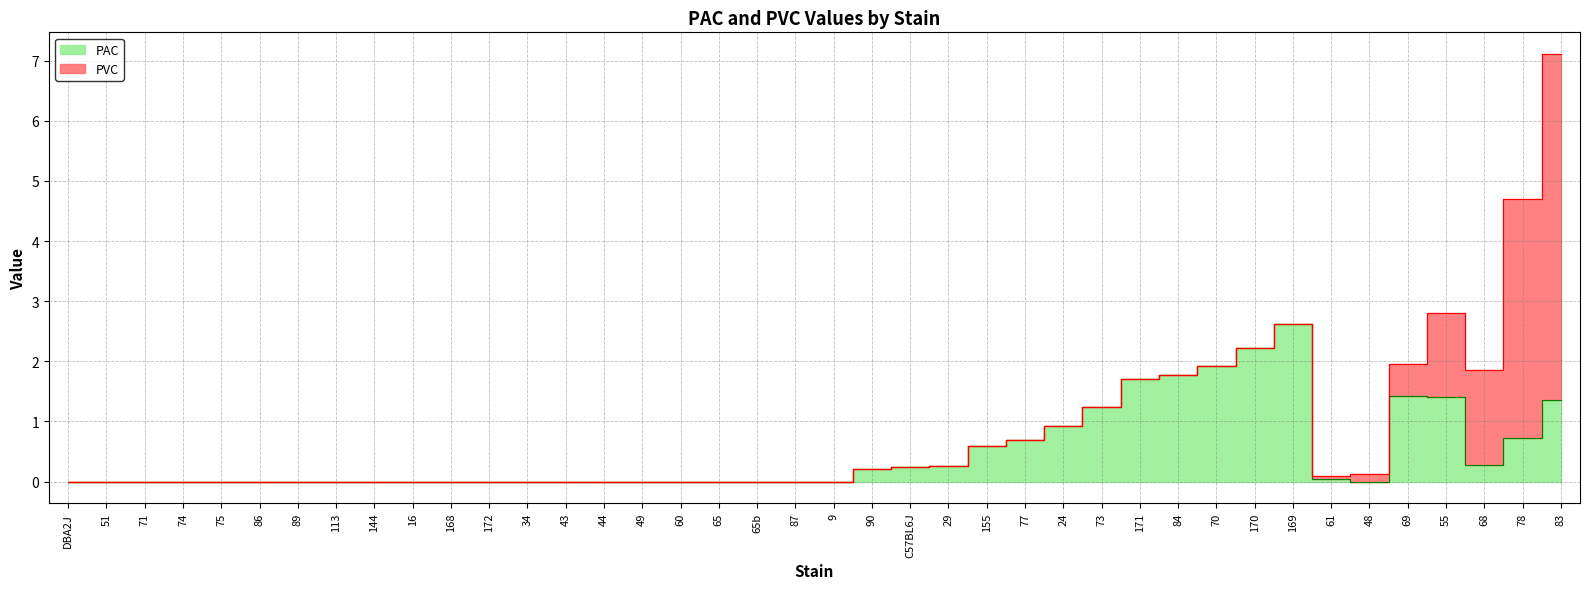

How many categories are shown in the chart?

40